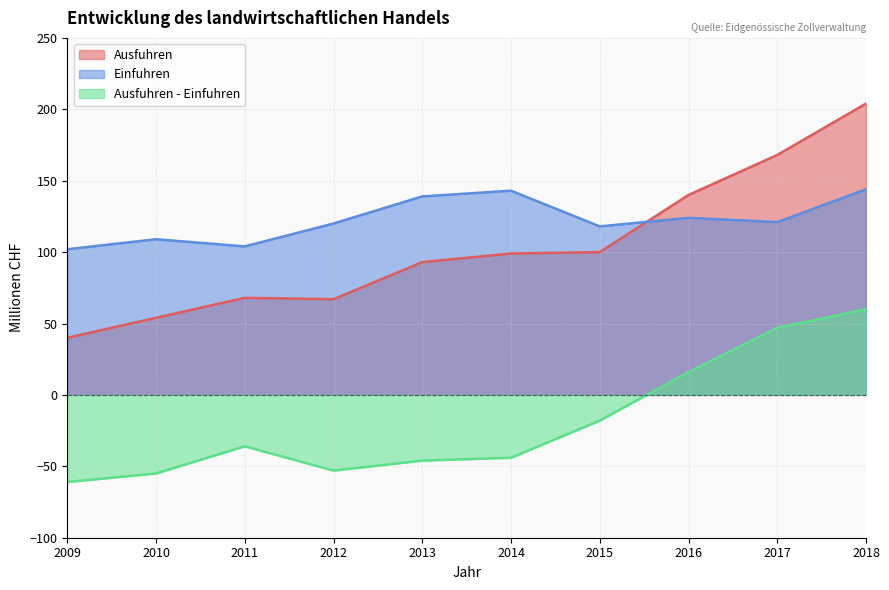

In Einfuhren, how many points are lower than both neighbors (excluding endpoints)?

3